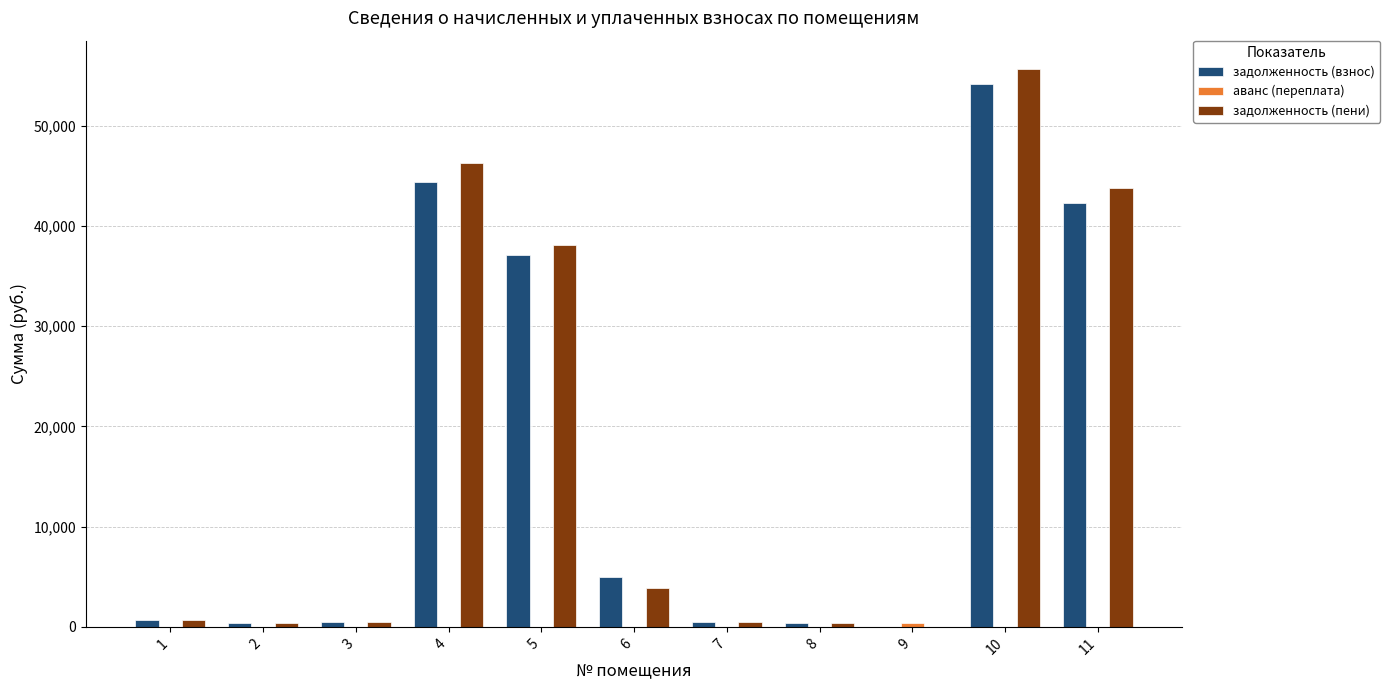

Where does the задолженность (взнос) series first go above 638?

1